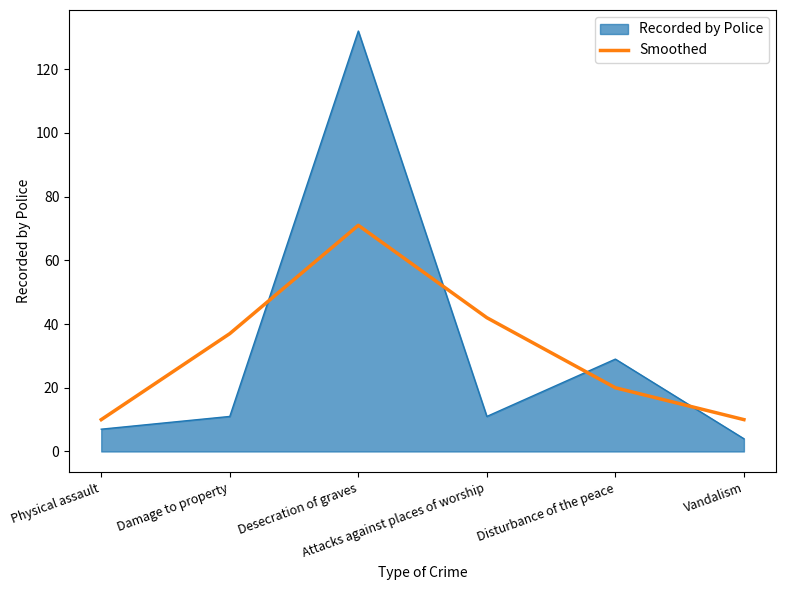

What is the greatest value displayed?

132